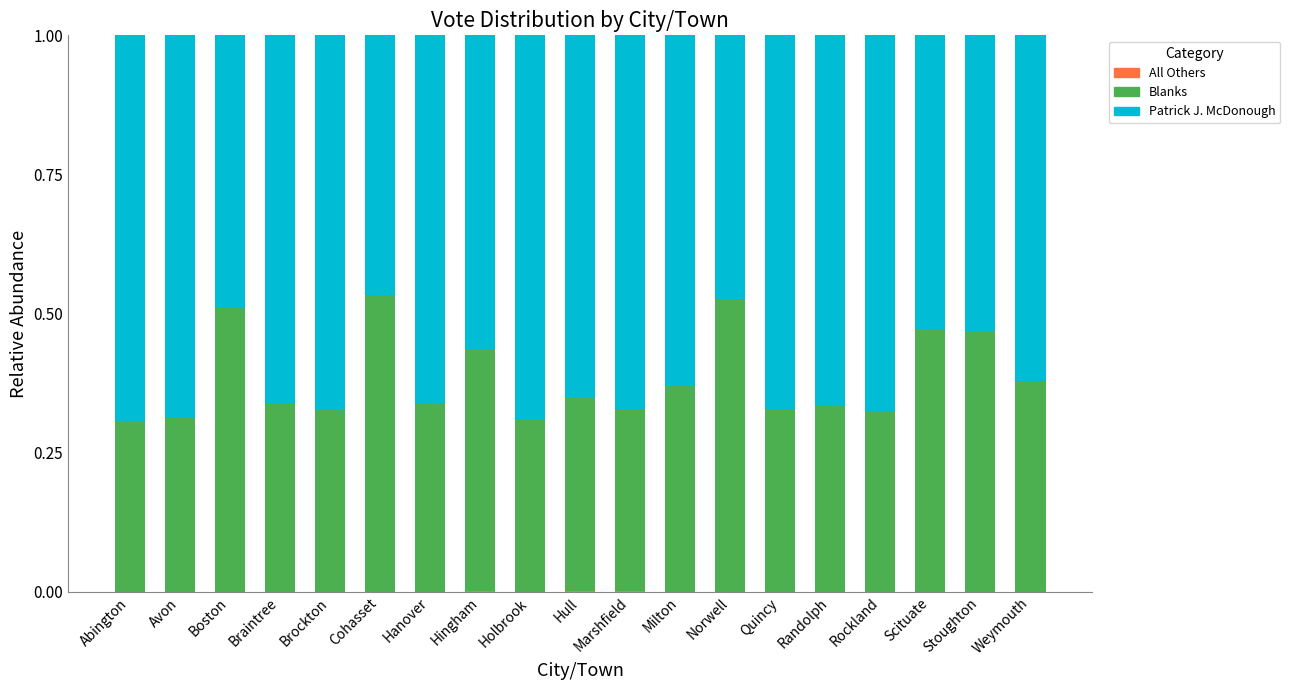

What is the label of the 16th bar from the left?

Rockland